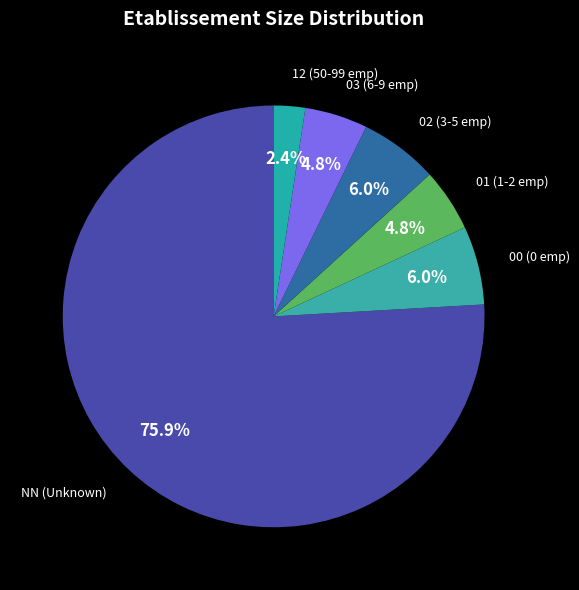

Is there any slice that represents more than half of the pie?

Yes